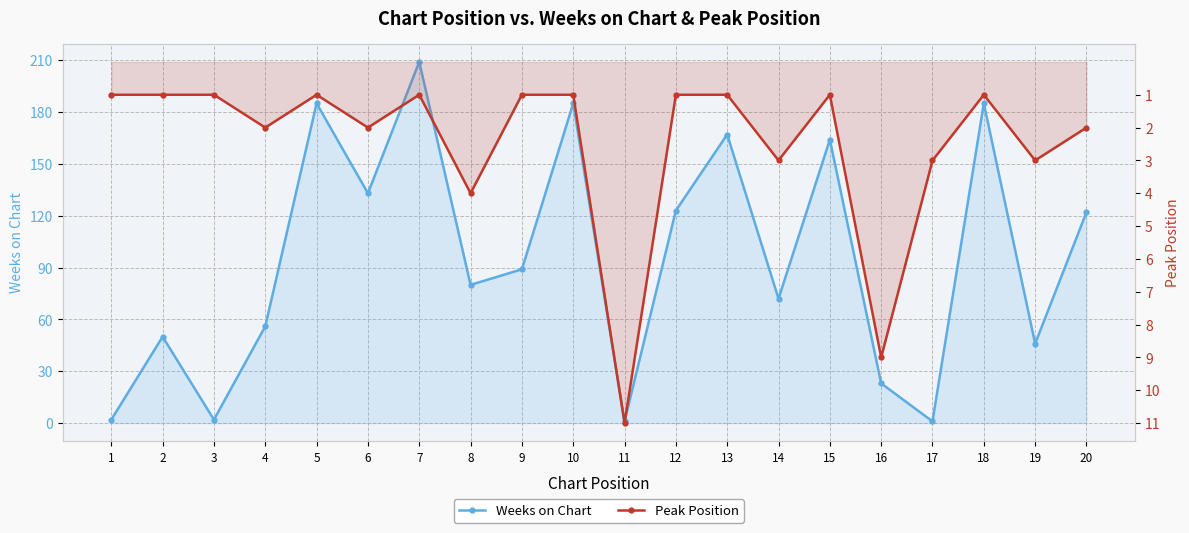

Which series has the widest spread of values?

Weeks on Chart